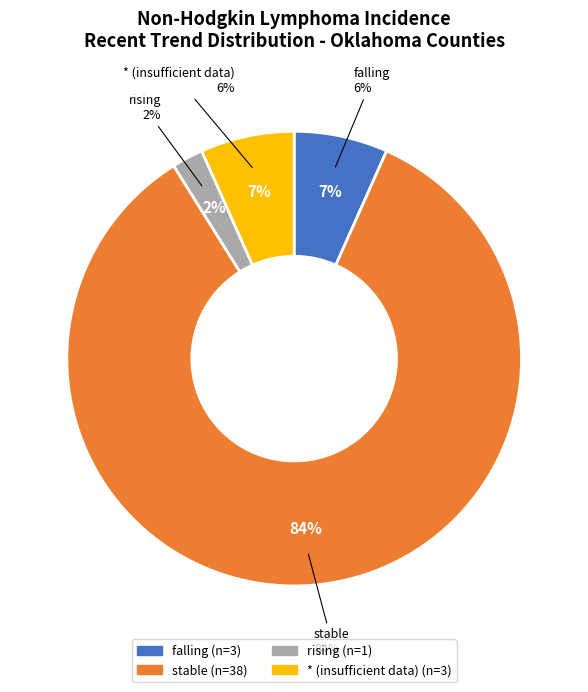

Which has a higher value, stable or rising?

stable